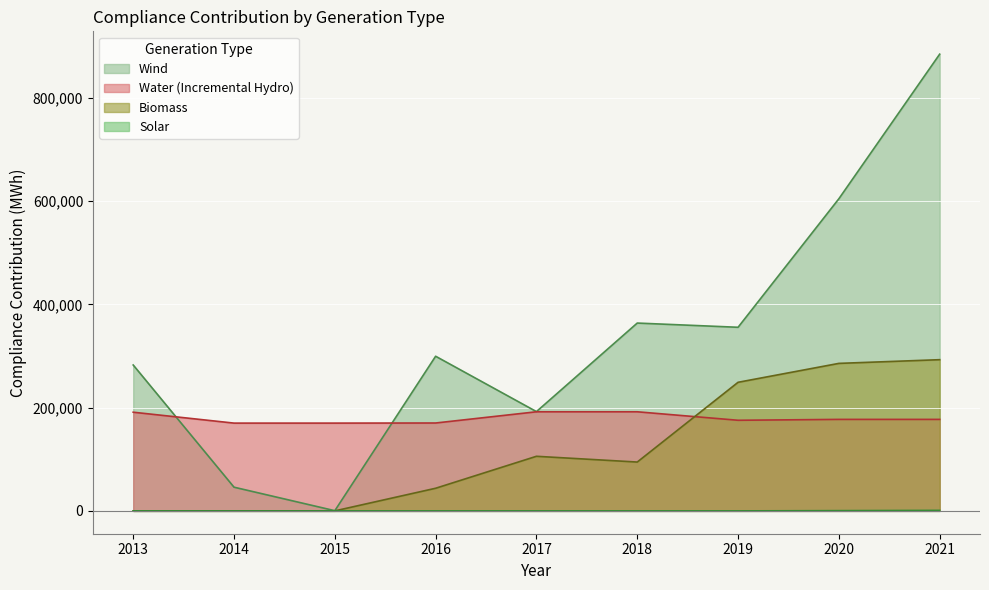

Is the value of Biomass at 2014 greater than the value of Solar at 2013?

No